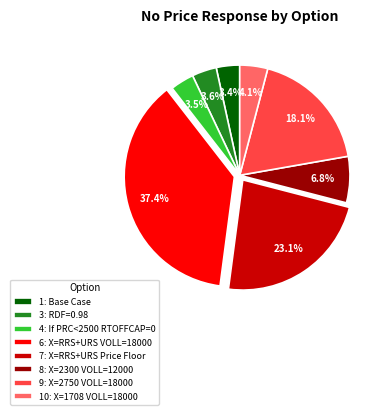

What percentage is the 3: RDF=0.98 slice, to the nearest percent?

4%